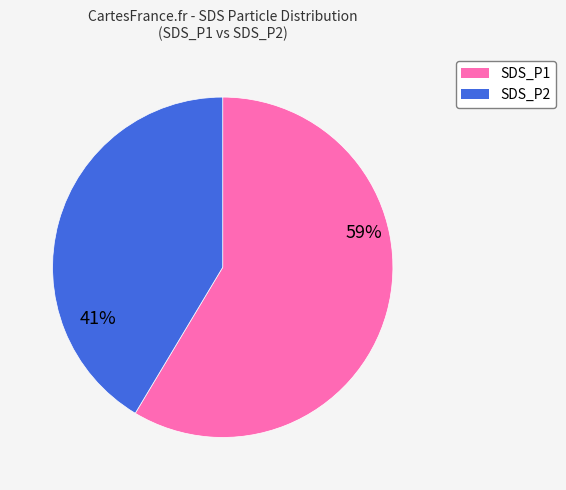

Is there any slice that represents more than half of the pie?

Yes